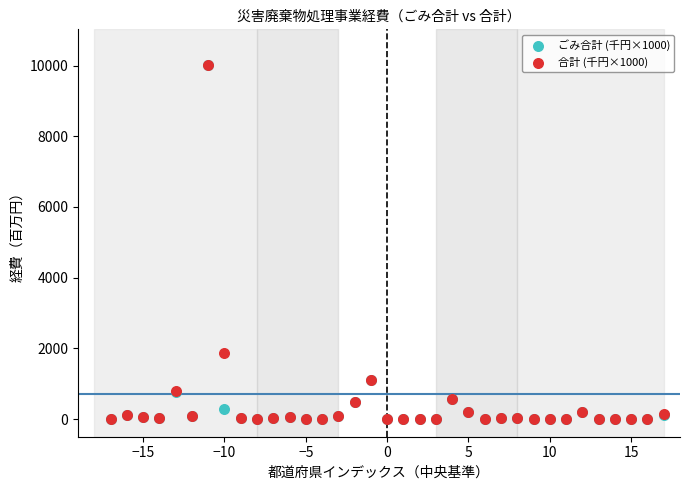

Across all series, what Y value is closest to 5010?

1881.8